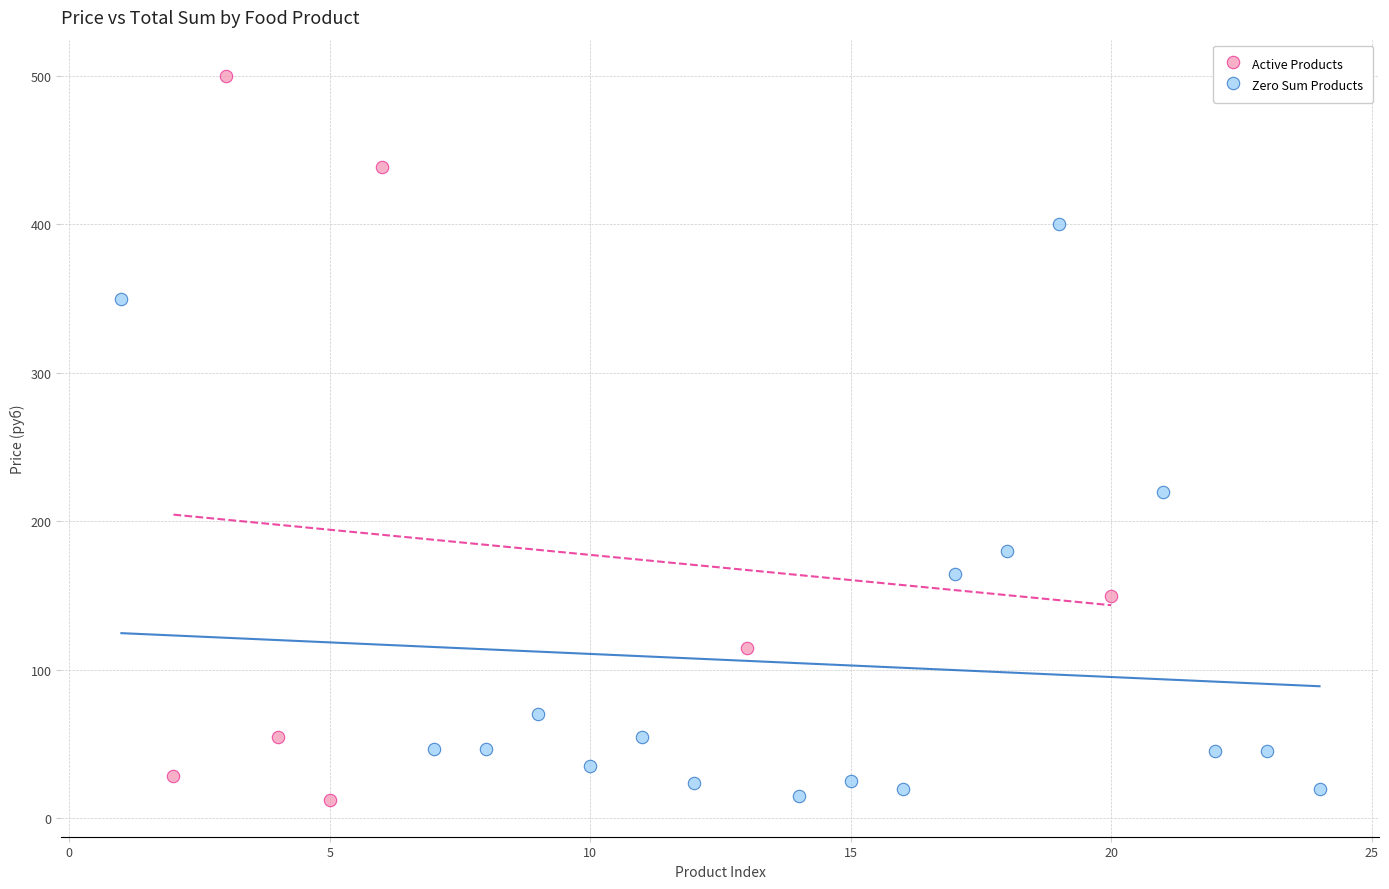

Which series has the widest spread of Y values?

Active Products